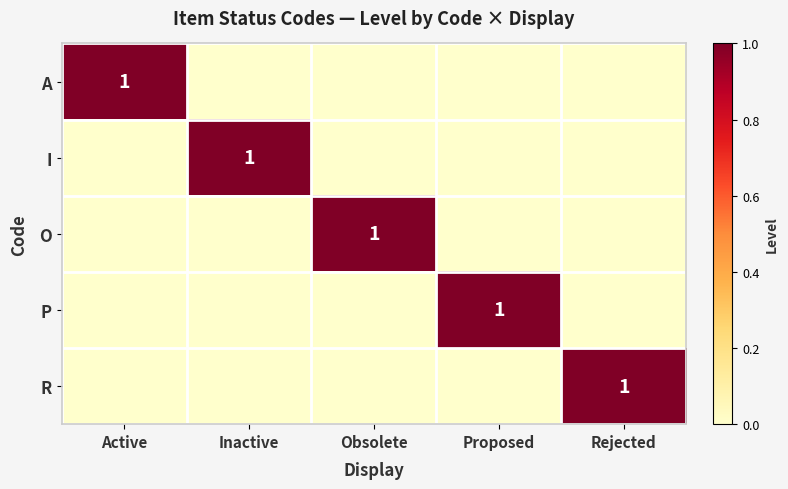

Which has a higher value, Rejected or Active?

Active